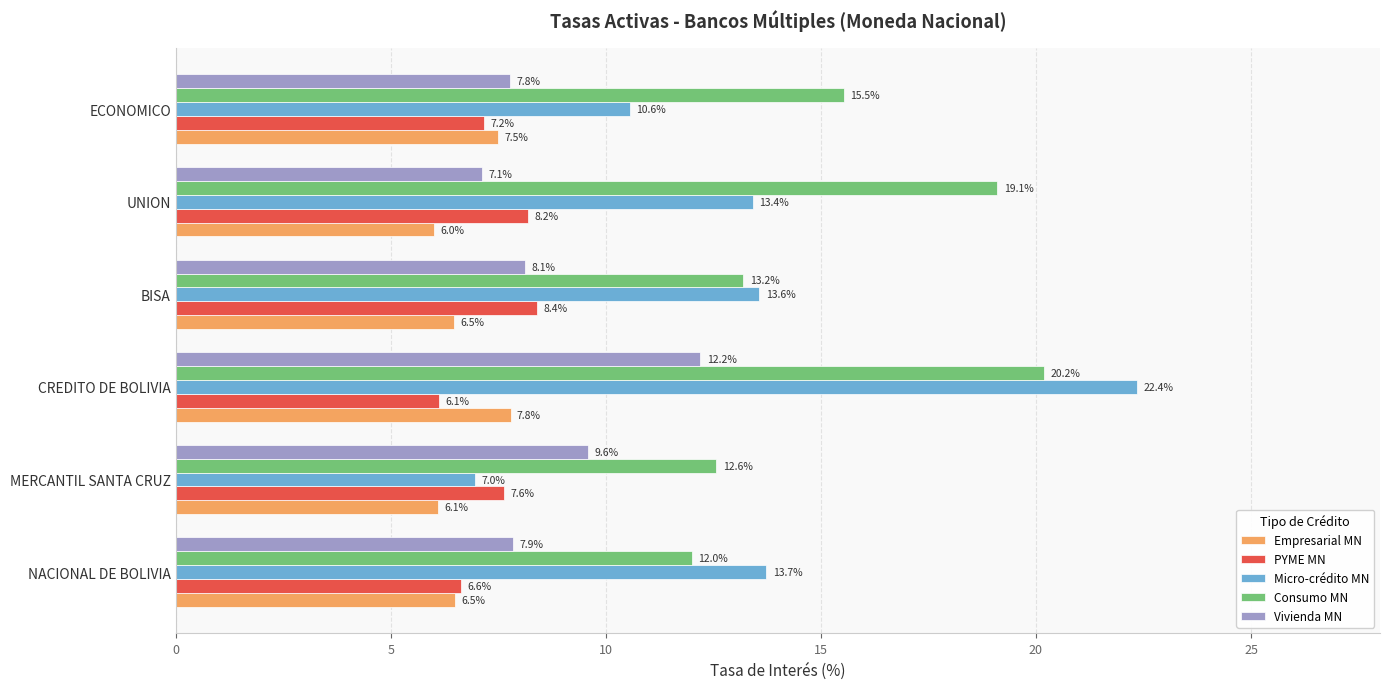

Is the value of Empresarial MN at NACIONAL DE BOLIVIA greater than the value of PYME MN at ECONOMICO?

No